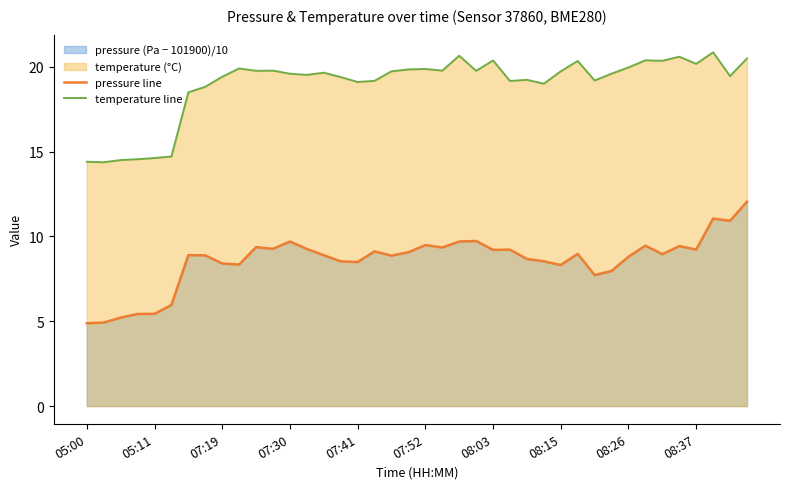

Is the value of temperature line at 11 greater than the value of pressure line at 35?

Yes